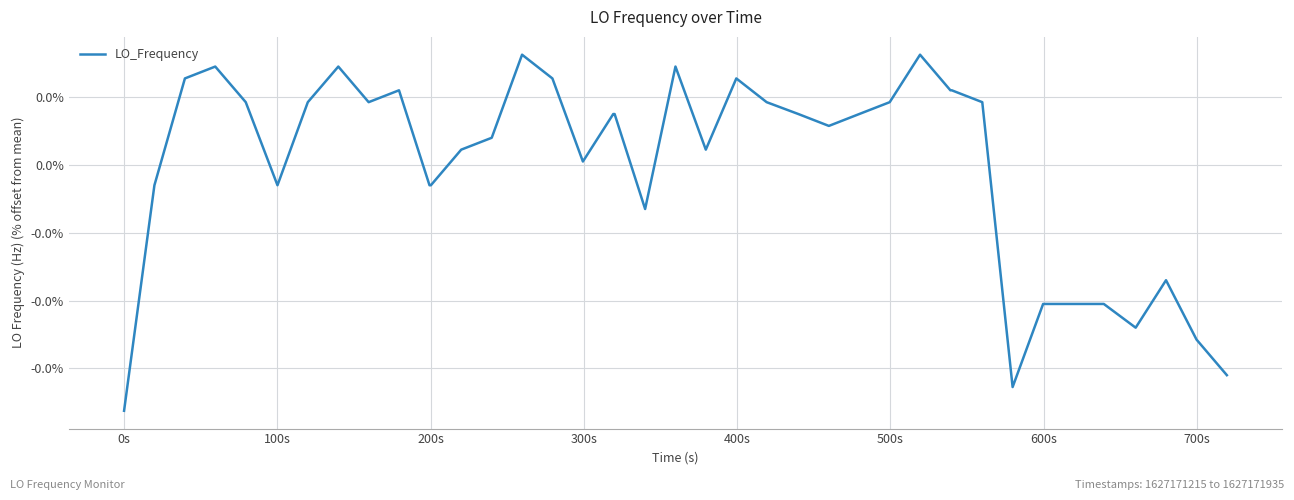

Does the chart have visible grid lines?

Yes